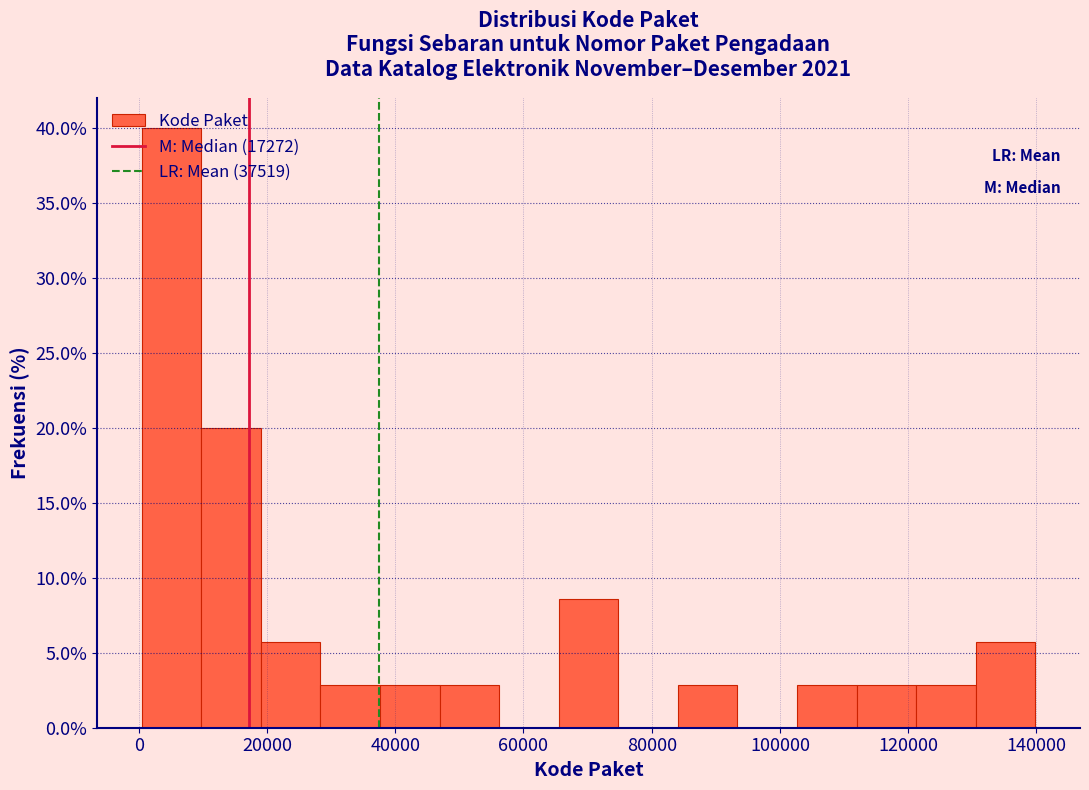

Over which range of the x-axis is the bar tallest?

0 to 10000